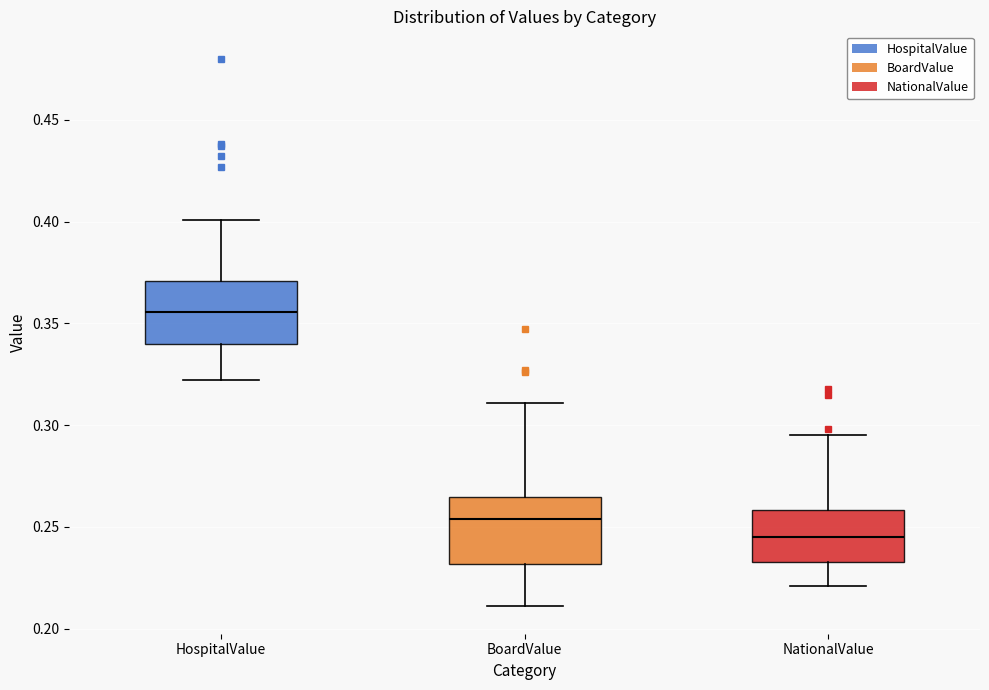

Reading left to right, transcribe this box plot: for each box, give where its median line is, the range the box spans, and where its two whiskers end, as read against the y-axis. The values are not printed on the chart, so give them approximately, as read against the axis.

HospitalValue: median 0.355, box 0.340 to 0.370, whiskers 0.320 to 0.400
BoardValue: median 0.255, box 0.230 to 0.265, whiskers 0.210 to 0.310
NationalValue: median 0.245, box 0.235 to 0.260, whiskers 0.220 to 0.295